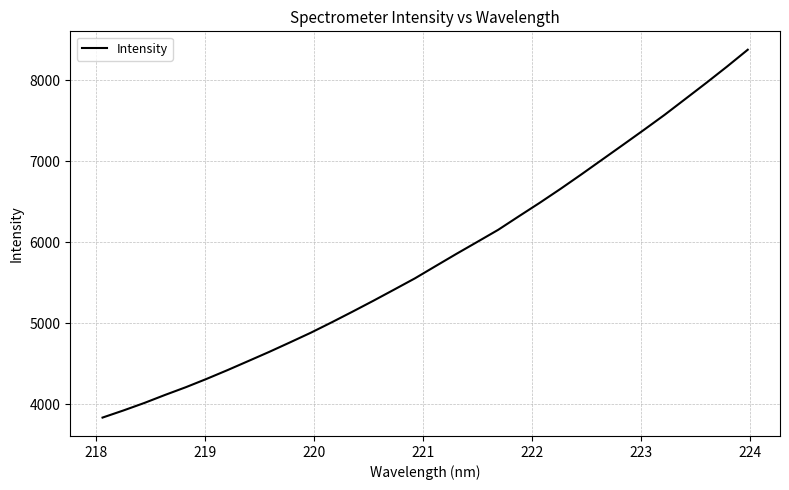

What is the difference between the maximum and minimum values?

4541.4